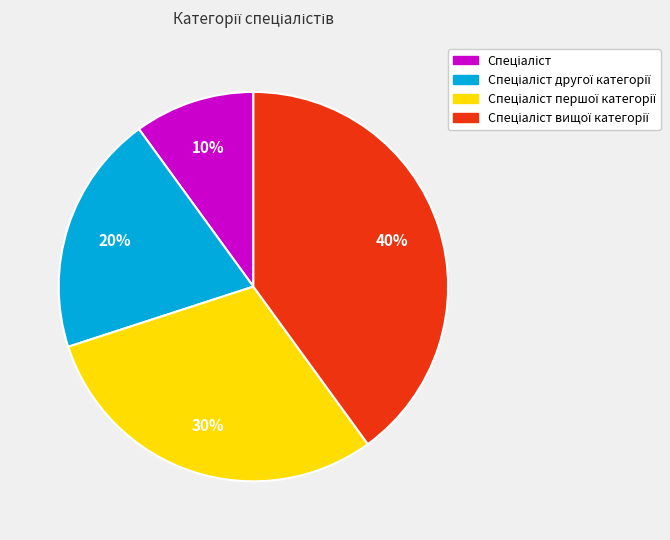

To the nearest percent, what is the difference between the largest and smallest slice percentages?

30%